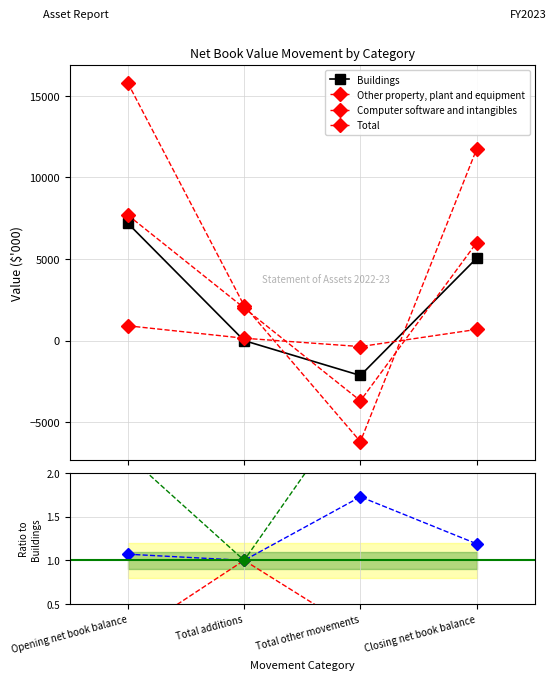

True or false: Other property, plant and equipment has more than 0 points higher than both neighbors.

True